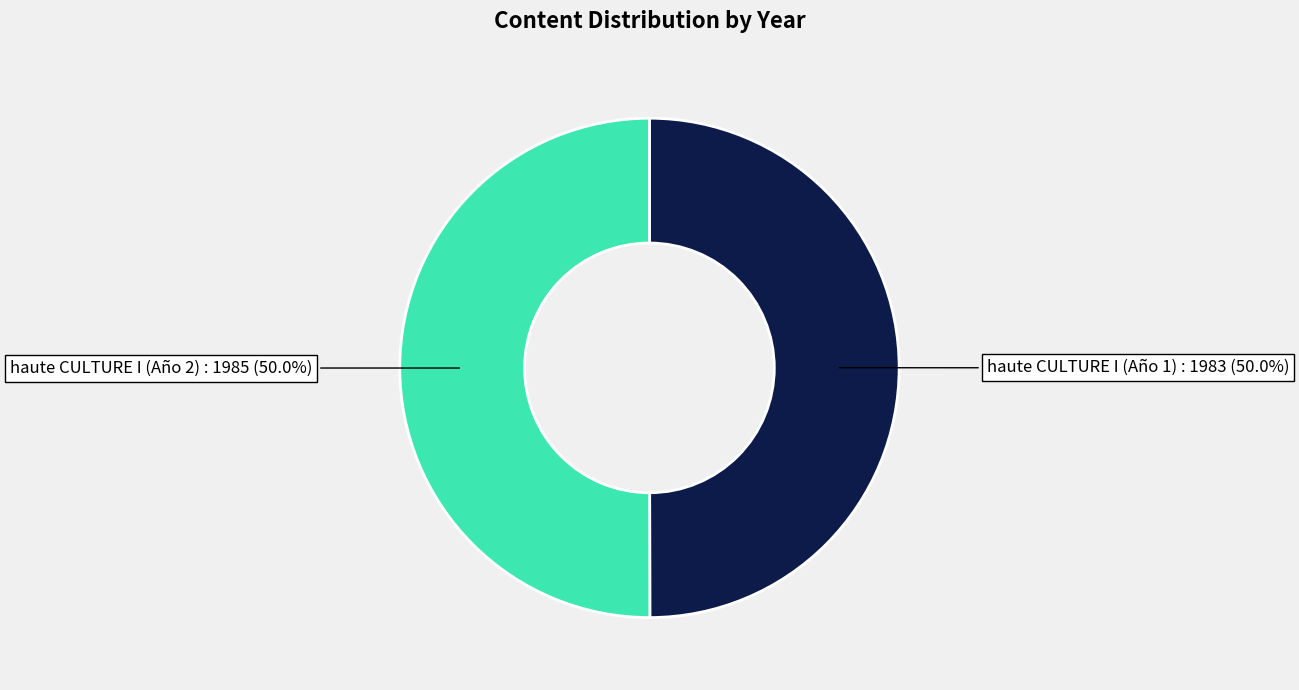

True or false: haute CULTURE I (Año 2) accounts for 50% of the total.

True